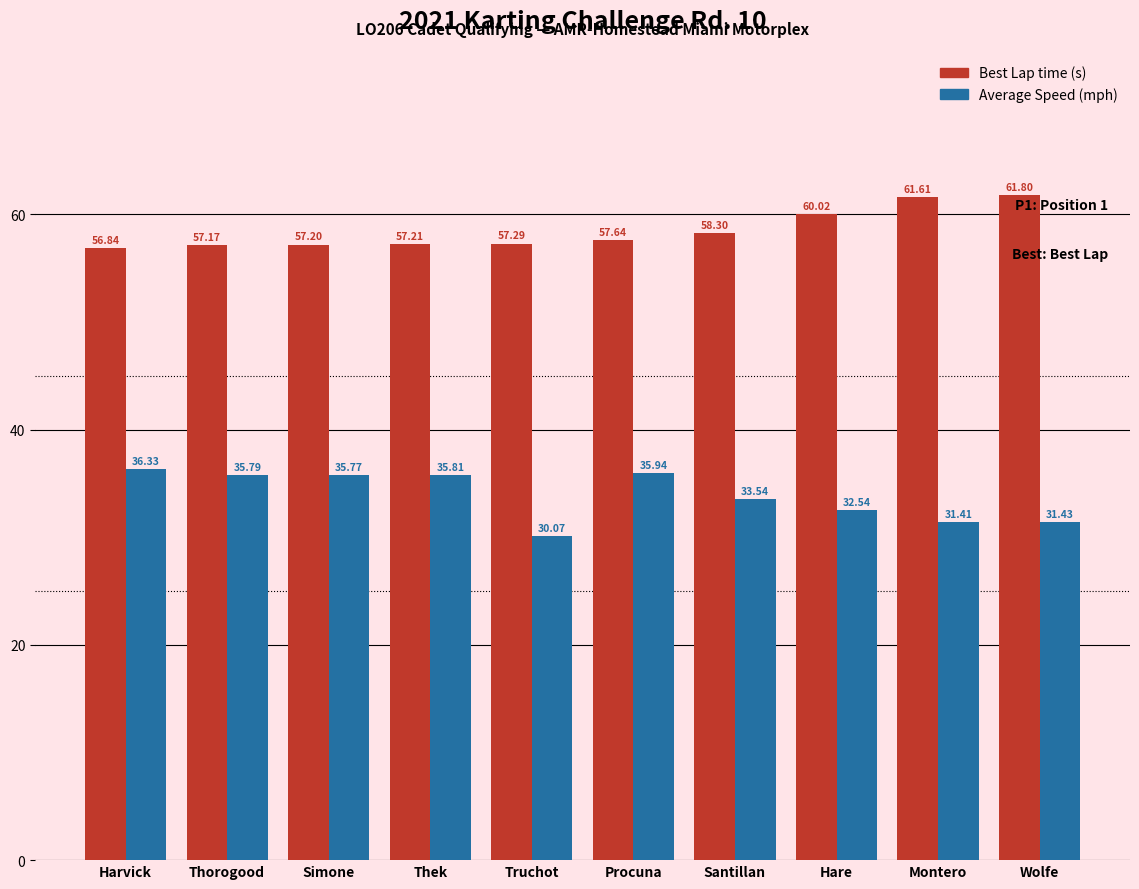

What is the total value across all series at Hare?

92.6